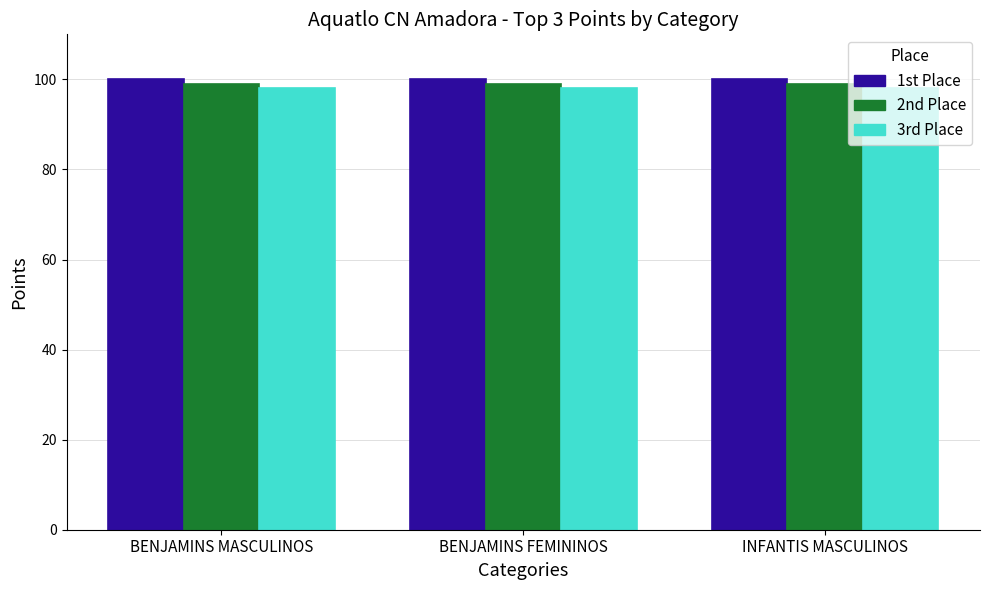

What is the greatest value displayed?

100